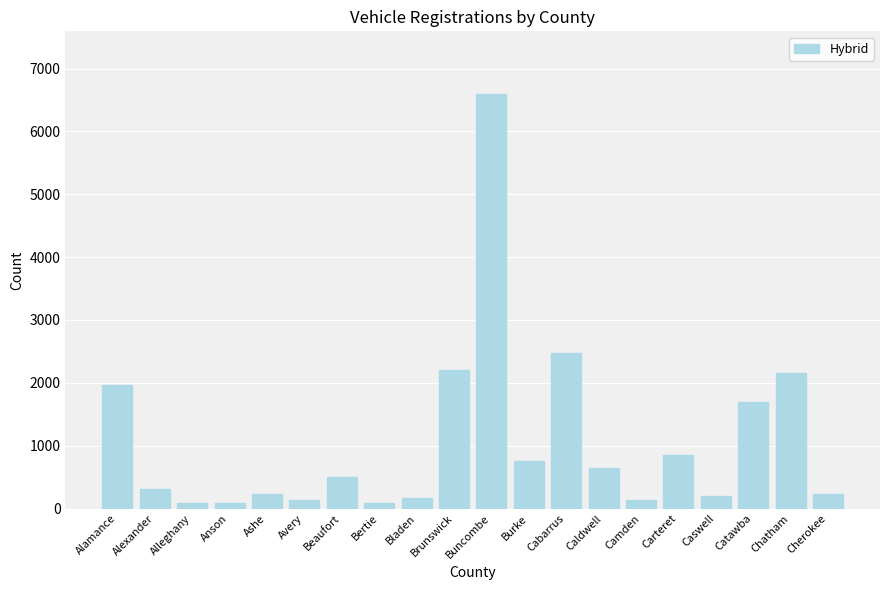

What is the difference between the maximum and minimum values?

6519